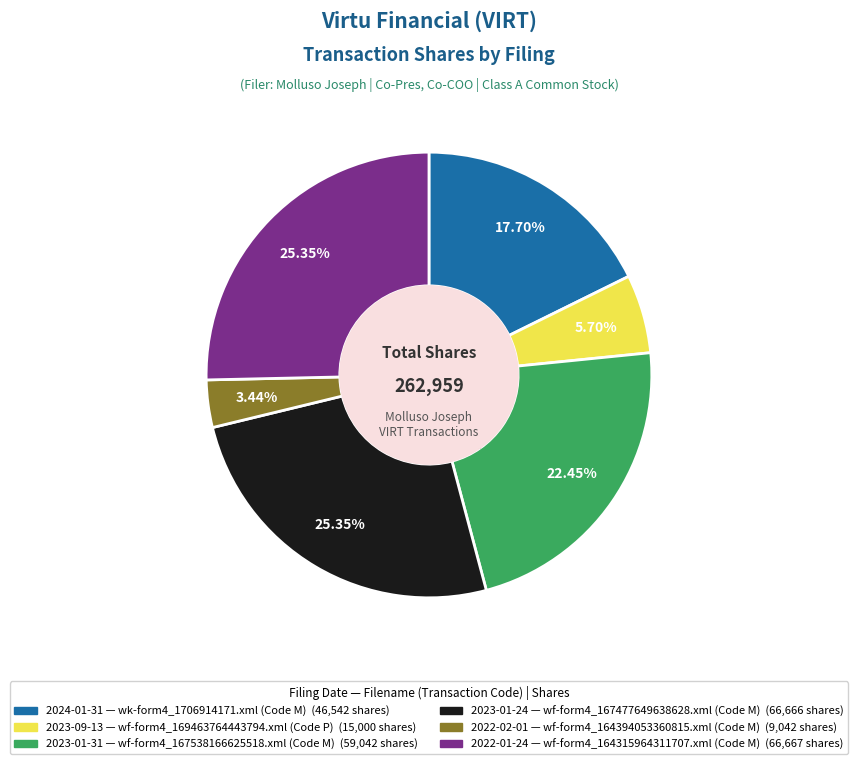

Does any single category account for the majority?

No